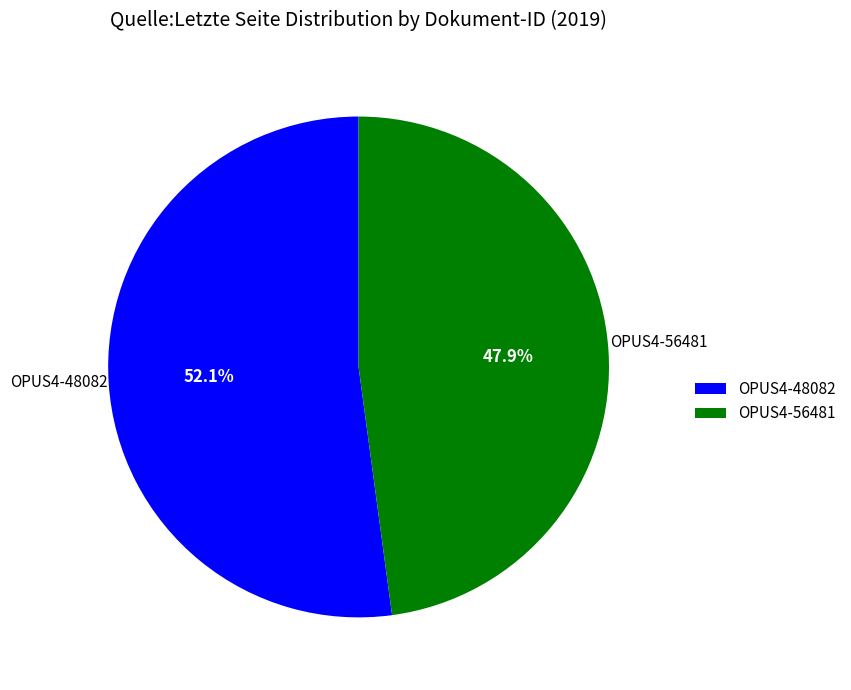

What is the smallest slice in the pie chart?

OPUS4-56481